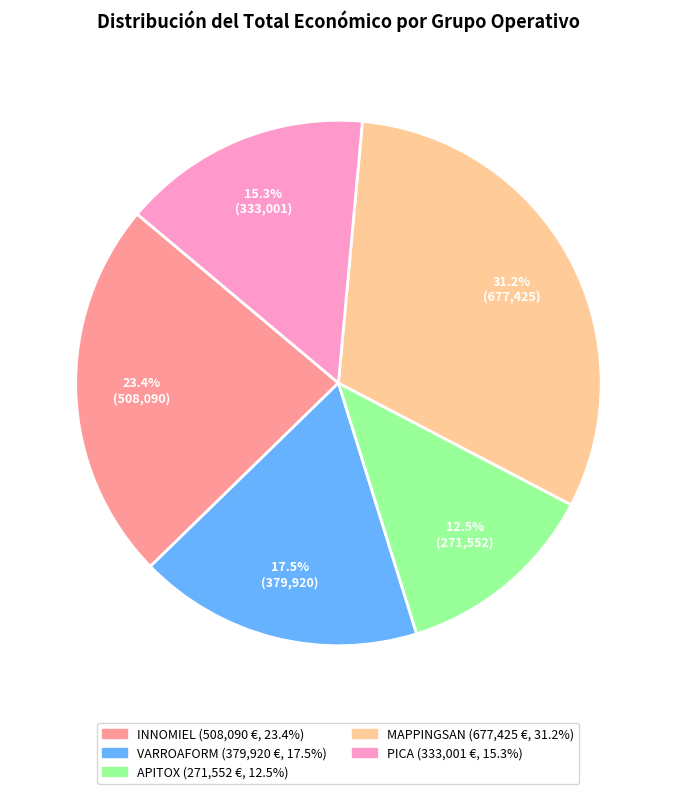

To the nearest percent, what is the combined percentage of INNOMIEL and VARROAFORM?

41%